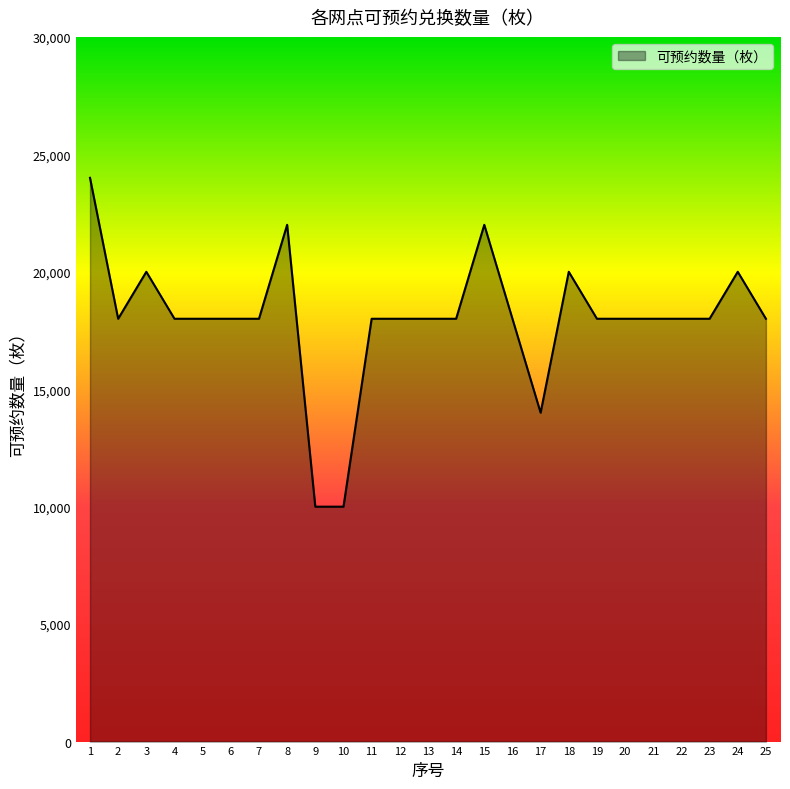

Reading right to left, extract all data points from this chart.

25=18000	24=20000	23=18000	22=18000	21=18000	20=18000	19=18000	18=20000	17=14000	16=18000	15=22000	14=18000	13=18000	12=18000	11=18000	10=10000	9=10000	8=22000	7=18000	6=18000	5=18000	4=18000	3=20000	2=18000	1=24000